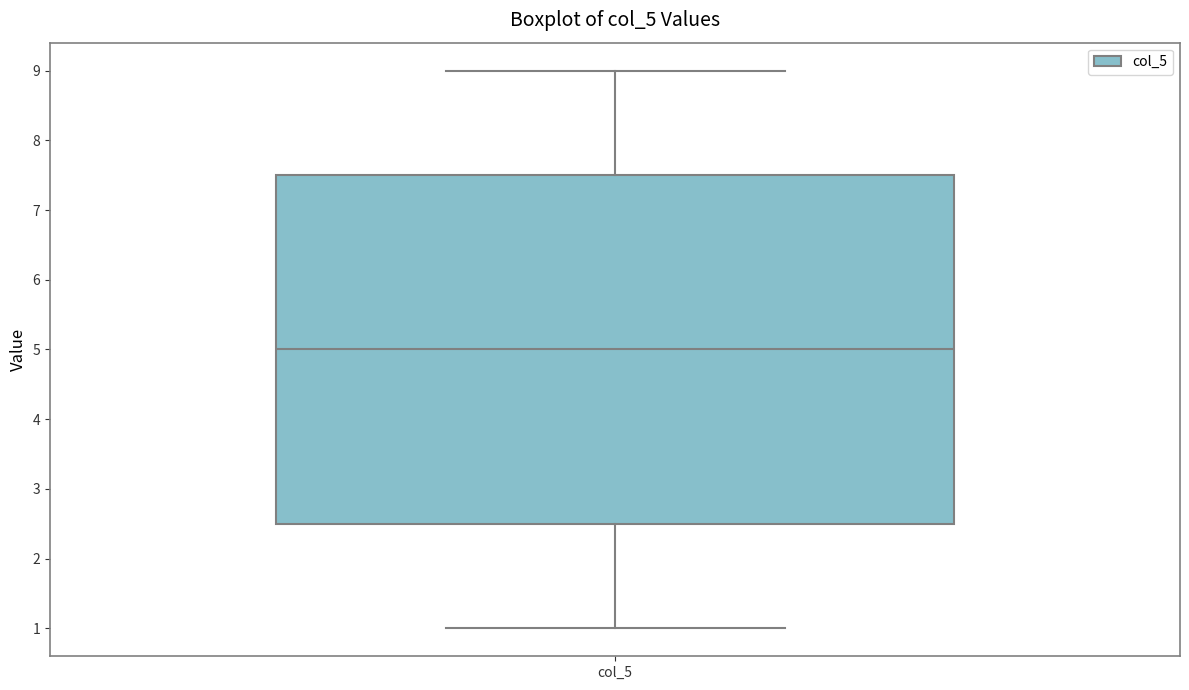

Read this box plot against the y-axis: the position of the median line, the range covered by the box, and the ends of both whiskers. The values are not printed on the chart, so give them approximately, as read against the axis.

median 5.0, box 2.5 to 7.5, whiskers 1.0 to 9.0